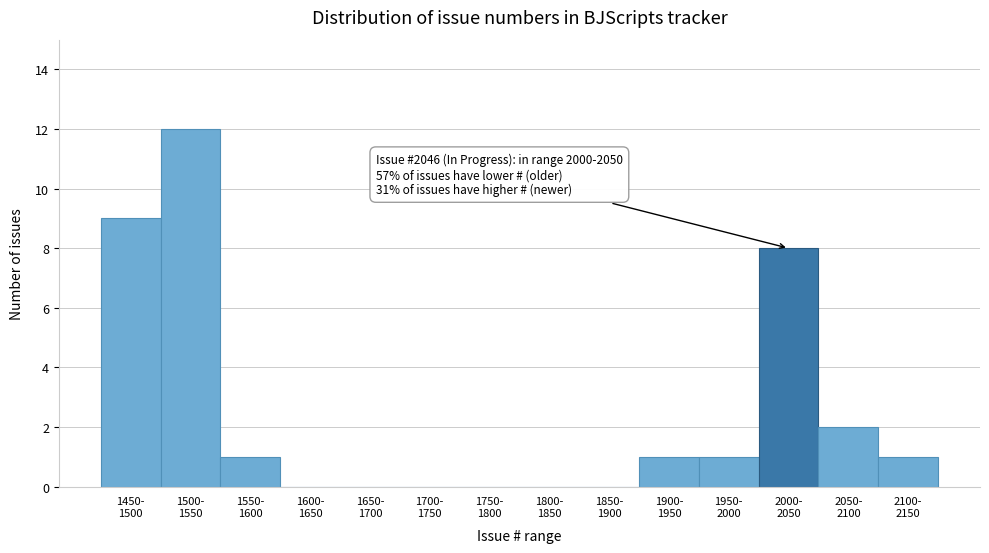

What is the greatest value displayed?

12